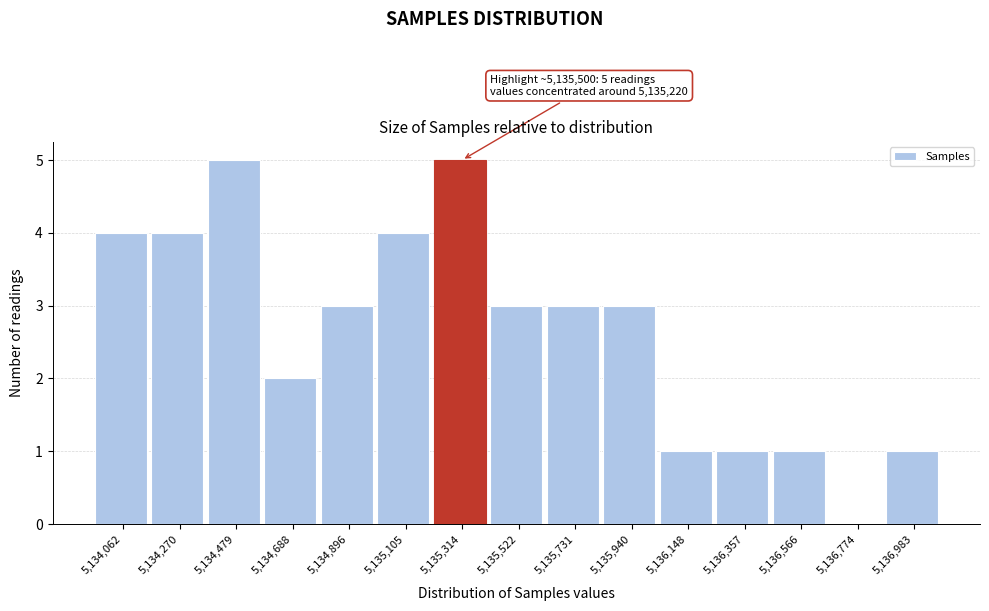

Reading left to right, list all the values displayed in this chart.

5,134,062=4	5,134,270=4	5,134,479=5	5,134,688=2	5,134,896=3	5,135,105=4	5,135,314=5	5,135,522=3	5,135,731=3	5,135,940=3	5,136,148=1	5,136,357=1	5,136,566=1	5,136,774=0	5,136,983=1